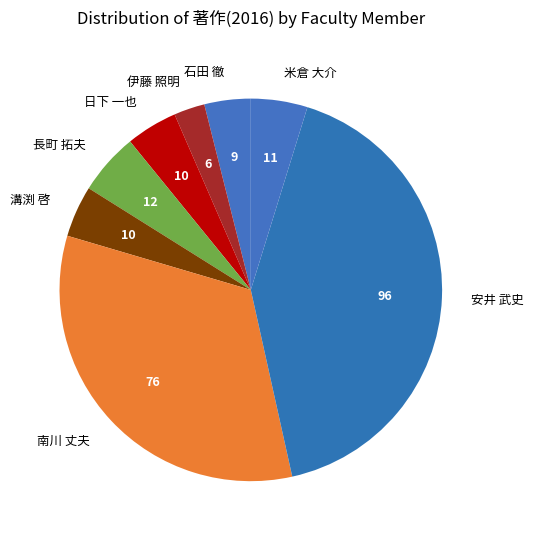

What is the largest slice in the pie chart?

安井 武史